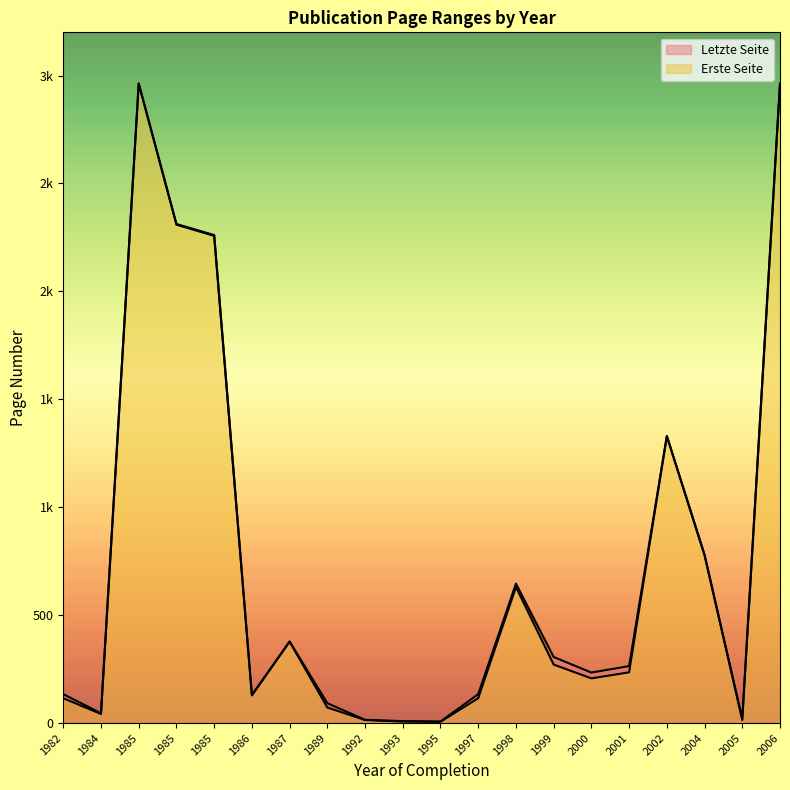

Where is the first local maximum for Erste Seite?

1985